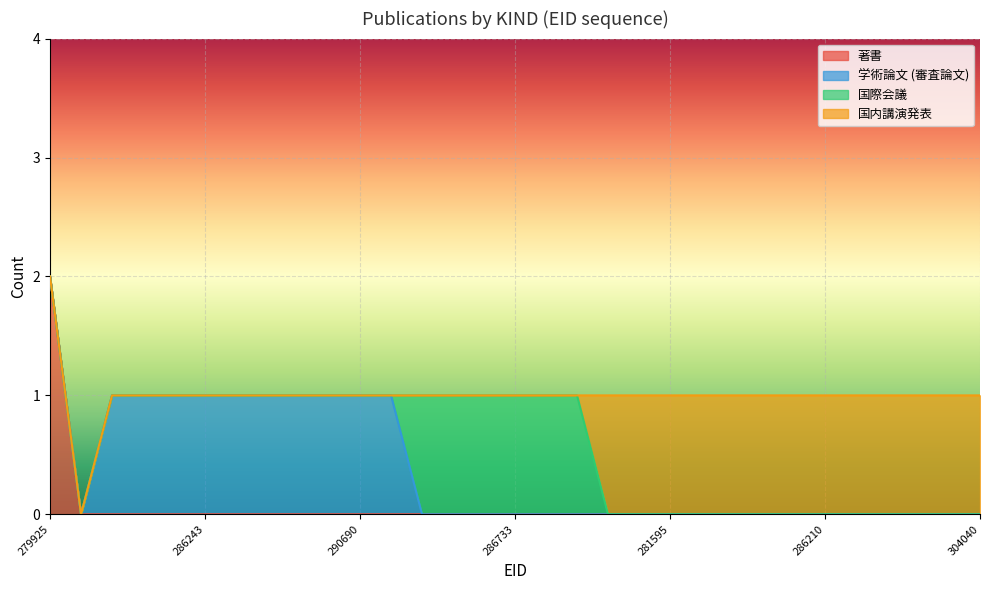

Which category has the lowest value in the 著書 series?

279926